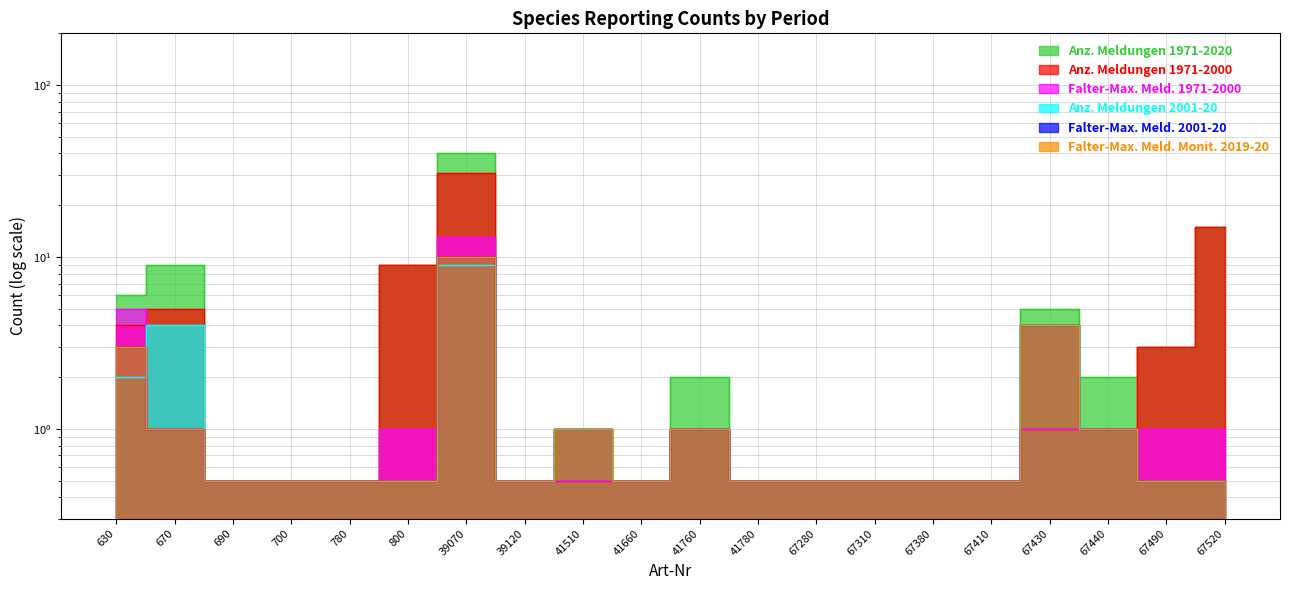

Reading left to right, extract all data points from this chart.

Anz. Meldungen 1971-2020: 630=6.0	670=9.0	690=0.5	700=0.5	780=0.5	800=9.0	39070=40.0	39120=0.5	41510=1.0	41660=0.5	41760=2.0	41780=0.5	67280=0.5	67310=0.5	67380=0.5	67410=0.5	67430=5.0	67440=2.0	67490=3.0	67520=15.0
Anz. Meldungen 1971-2000: 630=4.0	670=5.0	690=0.5	700=0.5	780=0.5	800=9.0	39070=31.0	39120=0.5	41510=0.5	41660=0.5	41760=1.0	41780=0.5	67280=0.5	67310=0.5	67380=0.5	67410=0.5	67430=1.0	67440=1.0	67490=3.0	67520=15.0
Falter-Max. Meld. 1971-2000: 630=5.0	670=1.0	690=0.5	700=0.5	780=0.5	800=1.0	39070=13.0	39120=0.5	41510=0.5	41660=0.5	41760=1.0	41780=0.5	67280=0.5	67310=0.5	67380=0.5	67410=0.5	67430=1.0	67440=1.0	67490=1.0	67520=1.0
Anz. Meldungen 2001-20: 630=2.0	670=4.0	690=0.5	700=0.5	780=0.5	800=0.5	39070=9.0	39120=0.5	41510=1.0	41660=0.5	41760=1.0	41780=0.5	67280=0.5	67310=0.5	67380=0.5	67410=0.5	67430=4.0	67440=1.0	67490=0.5	67520=0.5
Falter-Max. Meld. 2001-20: 630=3.0	670=1.0	690=0.5	700=0.5	780=0.5	800=0.5	39070=10.0	39120=0.5	41510=1.0	41660=0.5	41760=1.0	41780=0.5	67280=0.5	67310=0.5	67380=0.5	67410=0.5	67430=4.0	67440=1.0	67490=0.5	67520=0.5
Falter-Max. Meld. Monit. 2019-20: 630=3.0	670=1.0	690=0.5	700=0.5	780=0.5	800=0.5	39070=10.0	39120=0.5	41510=1.0	41660=0.5	41760=1.0	41780=0.5	67280=0.5	67310=0.5	67380=0.5	67410=0.5	67430=4.0	67440=1.0	67490=0.5	67520=0.5